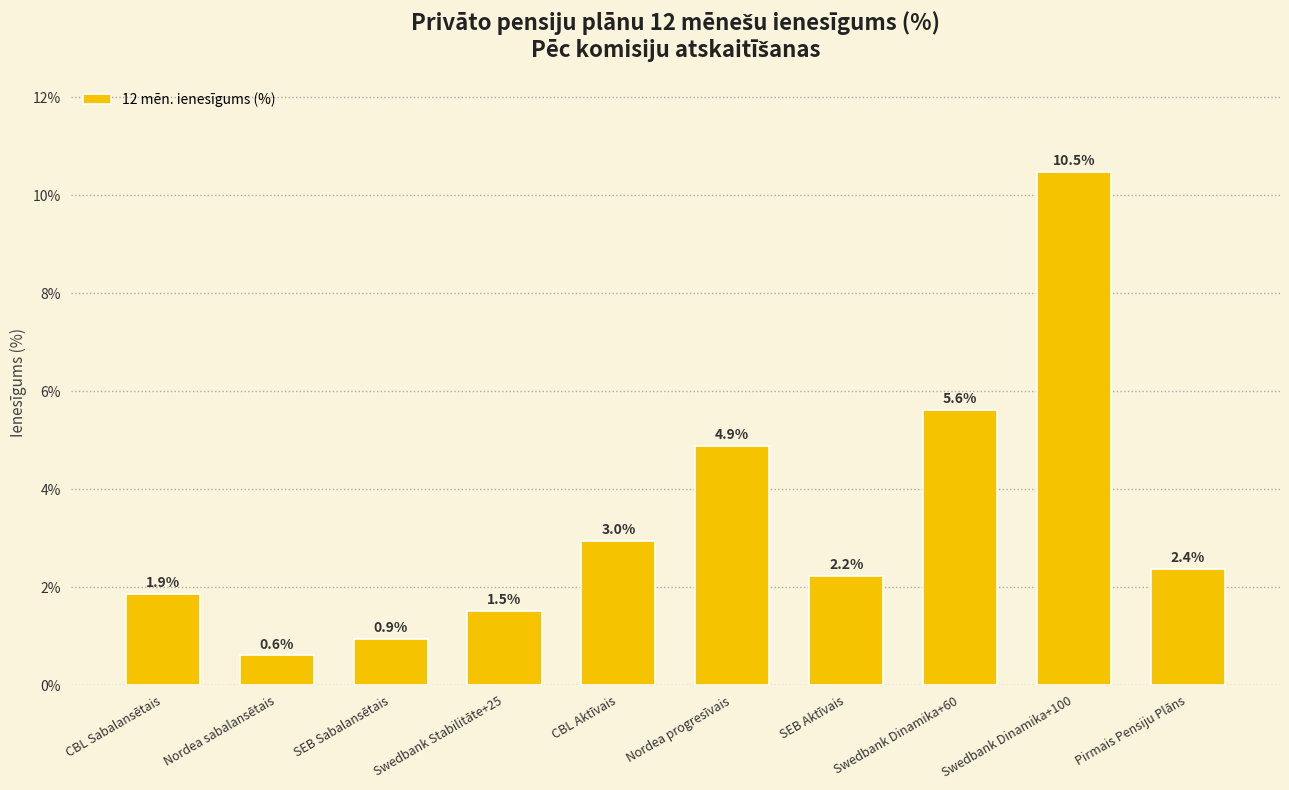

What position from the right is Nordea progresīvais?

5